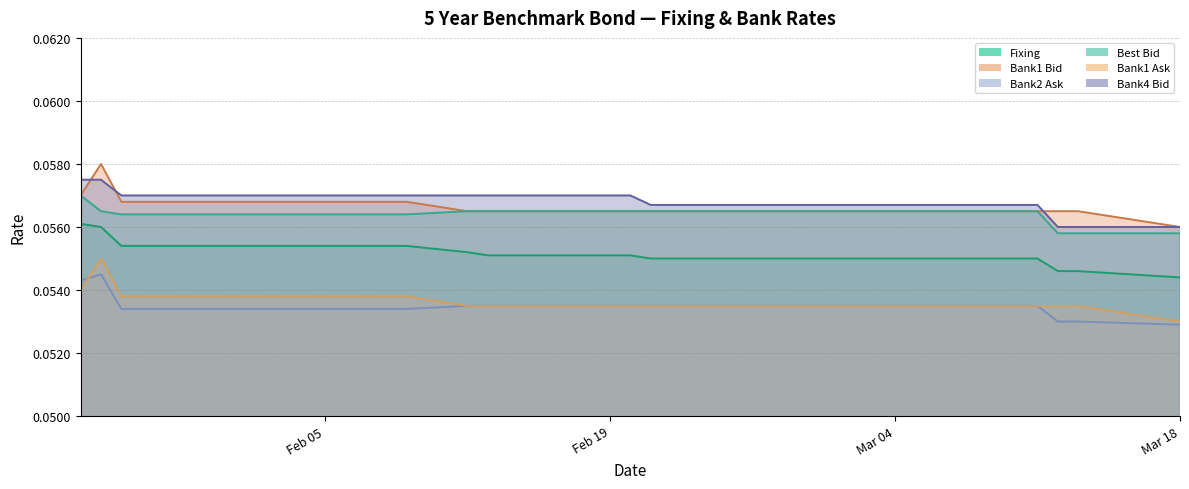

What is the average value of the Bank4 Bid series?

0.1